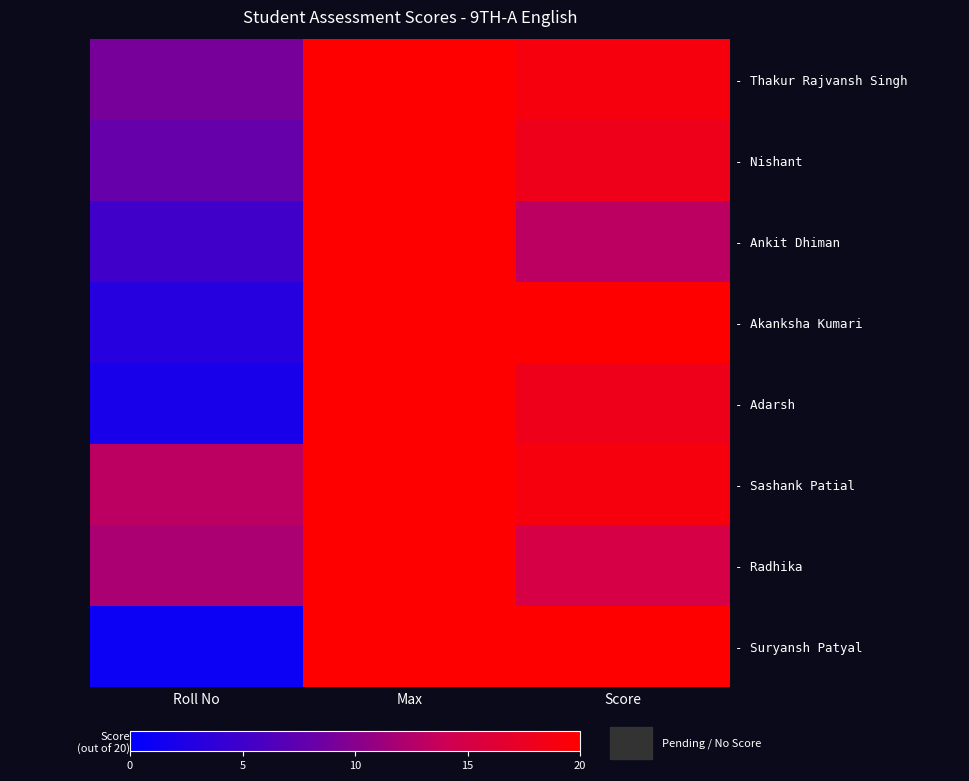

Which series has the largest total across all categories?

- Sashank Patial